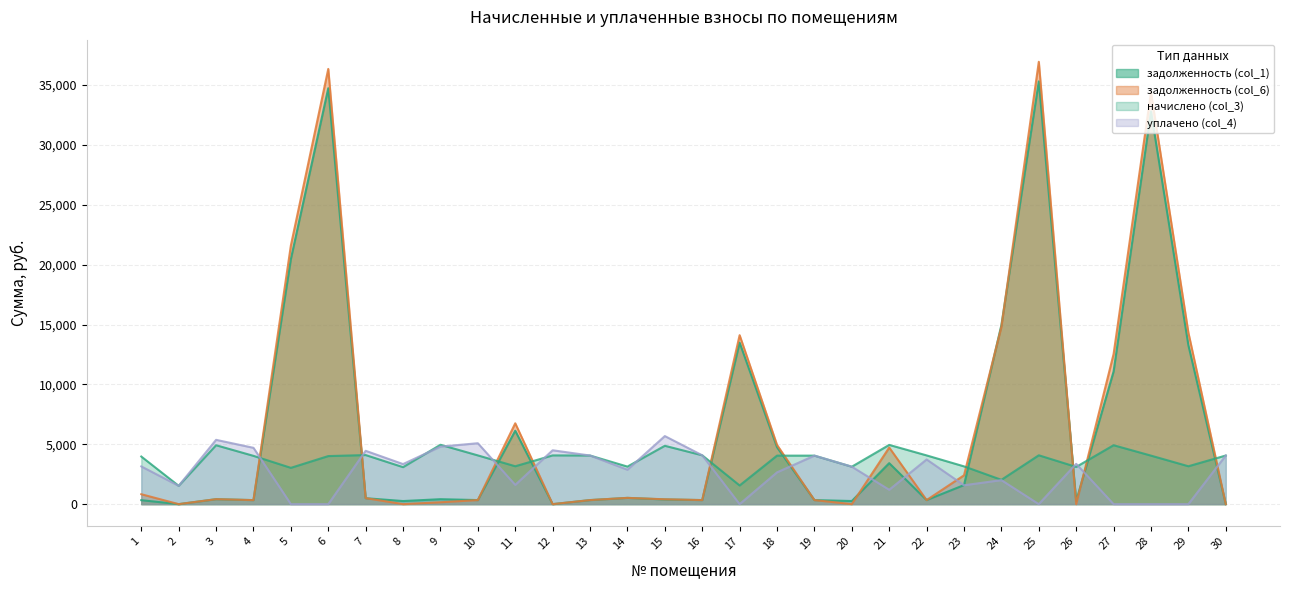

Which series has the largest total across all categories?

задолженность (col_6)